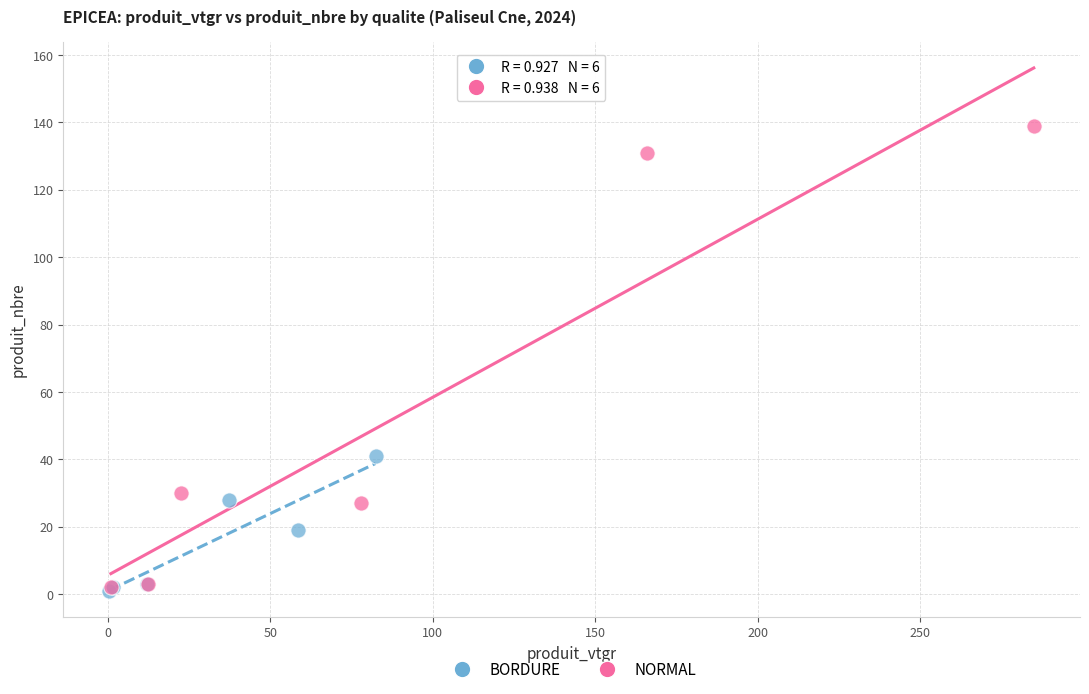

Which series contains the highest Y value?

NORMAL